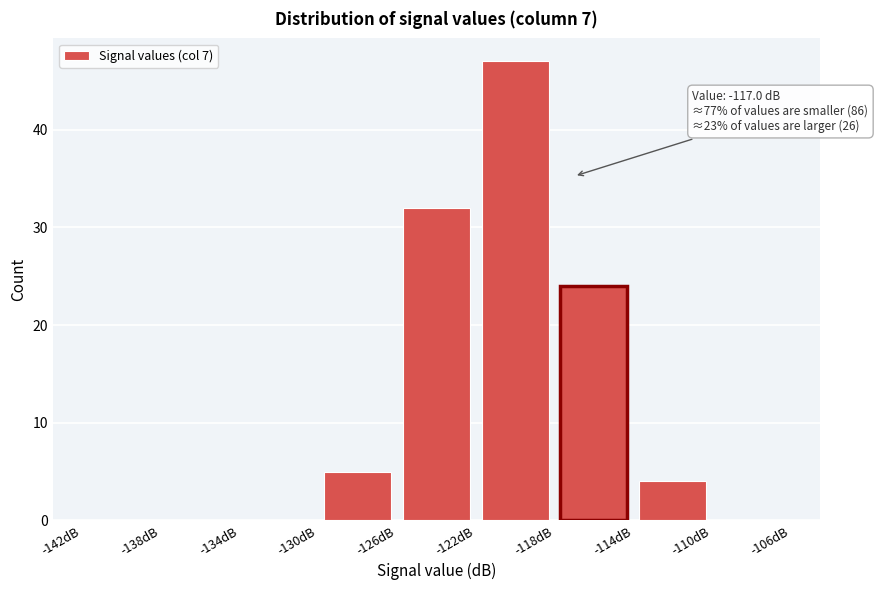

Which range on the x-axis has the tallest bar?

-122 to -118